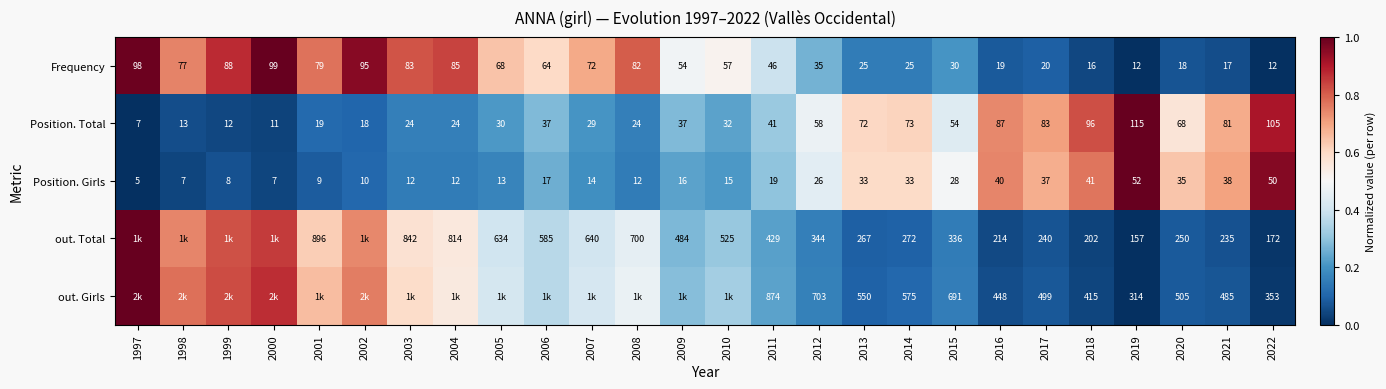

Is it true that Frequency equals 0.2 at 2002?

False